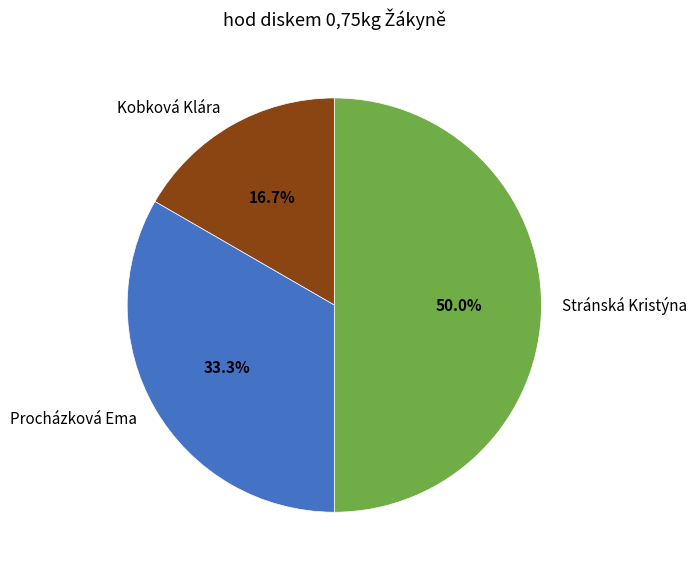

To the nearest percent, what portion does Kobková Klára represent?

17%